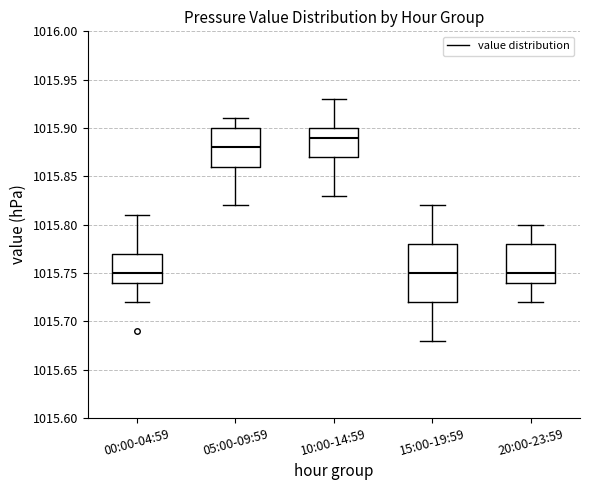

Reading left to right, transcribe this box plot: for each box, give where its median line is, the range the box spans, and where its two whiskers end, as read against the y-axis. The values are not printed on the chart, so give them approximately, as read against the axis.

00:00-04:59: median 1015.75, box 1015.74 to 1015.77, whiskers 1015.72 to 1015.81
05:00-09:59: median 1015.88, box 1015.86 to 1015.90, whiskers 1015.82 to 1015.91
10:00-14:59: median 1015.89, box 1015.87 to 1015.90, whiskers 1015.83 to 1015.93
15:00-19:59: median 1015.75, box 1015.72 to 1015.78, whiskers 1015.68 to 1015.82
20:00-23:59: median 1015.75, box 1015.74 to 1015.78, whiskers 1015.72 to 1015.80